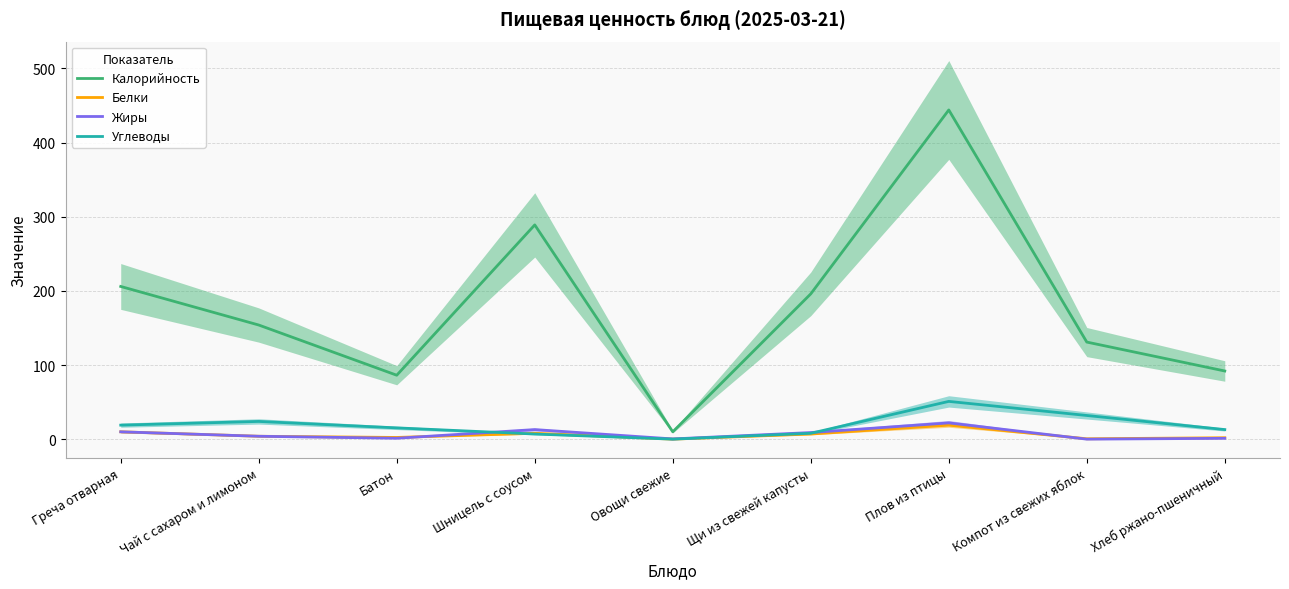

What is the difference between the Углеводы values at Овощи свежие and Хлеб ржано-пшеничный?

12.9